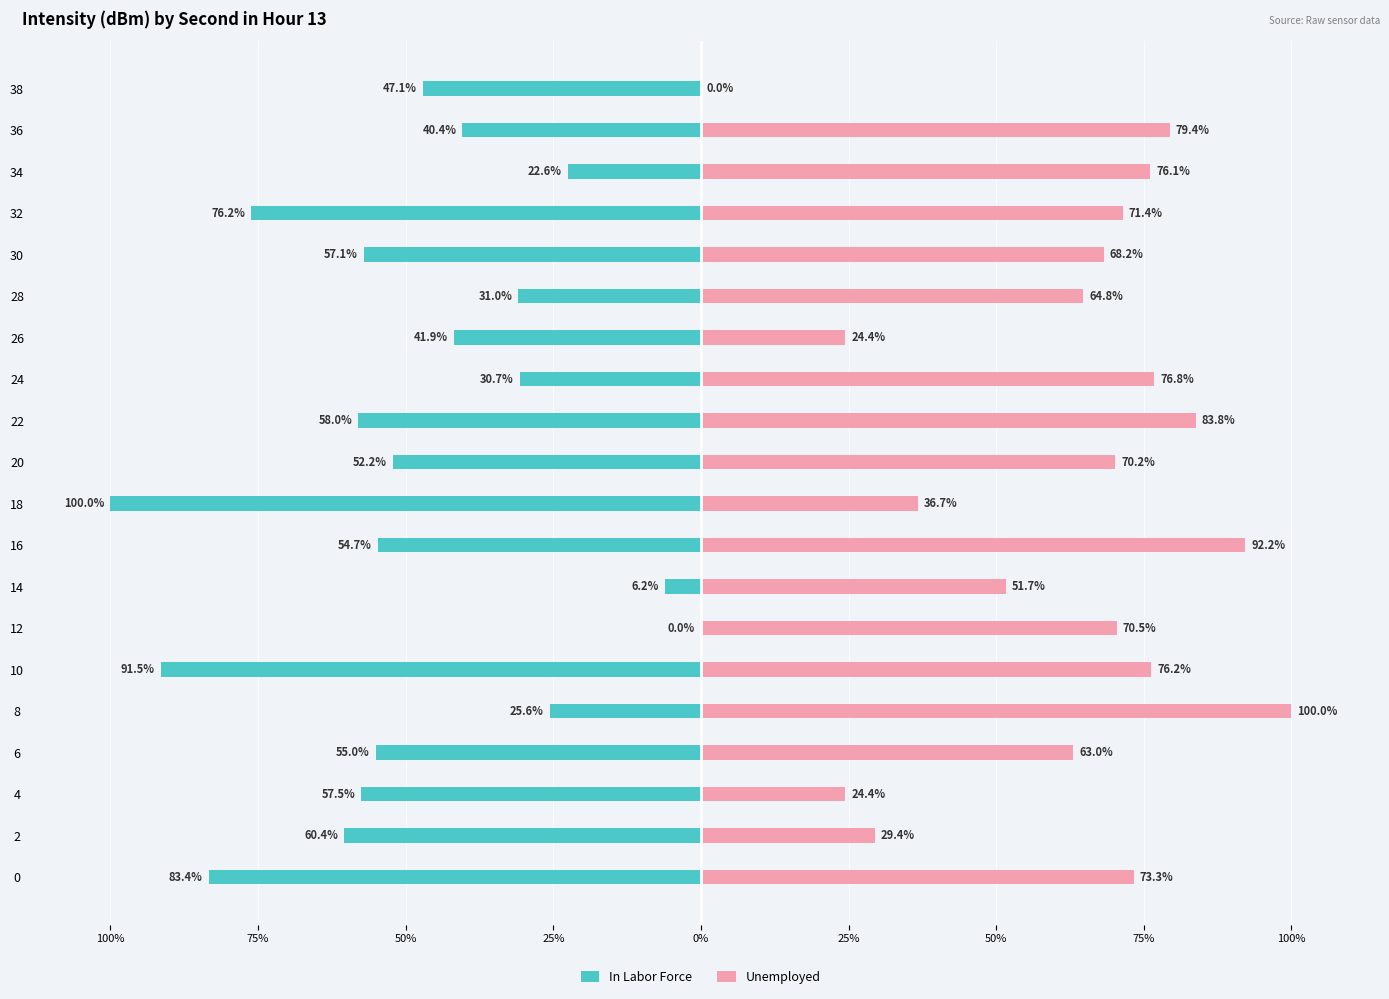

What is the difference between the highest and lowest values at 100%?

156.7